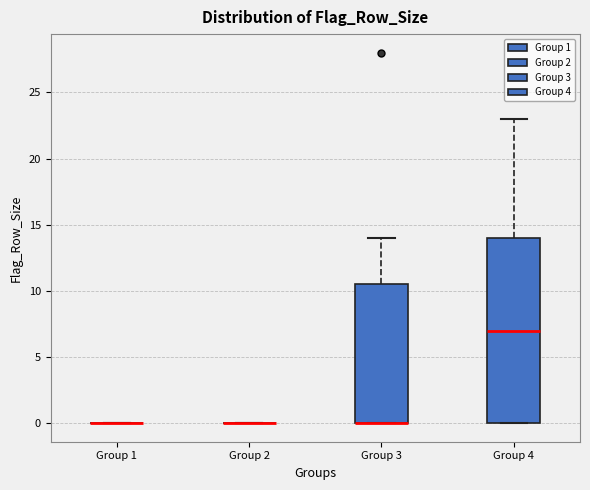

Reading left to right, read every box against the y-axis: the position of its median line, the range the box covers, and the ends of its whiskers. The values are not printed on the chart, so give them approximately, as read against the axis.

Group 1: box collapsed to a line at 0.0, whiskers 0.0 to 0.0
Group 2: box collapsed to a line at 0.0, whiskers 0.0 to 0.0
Group 3: median 0.0 (drawn on the box's lower edge), box 0.0 to 10.5, whiskers 0.0 to 14.0
Group 4: median 7.0, box 0.0 to 14.0, whiskers 0.0 to 23.0